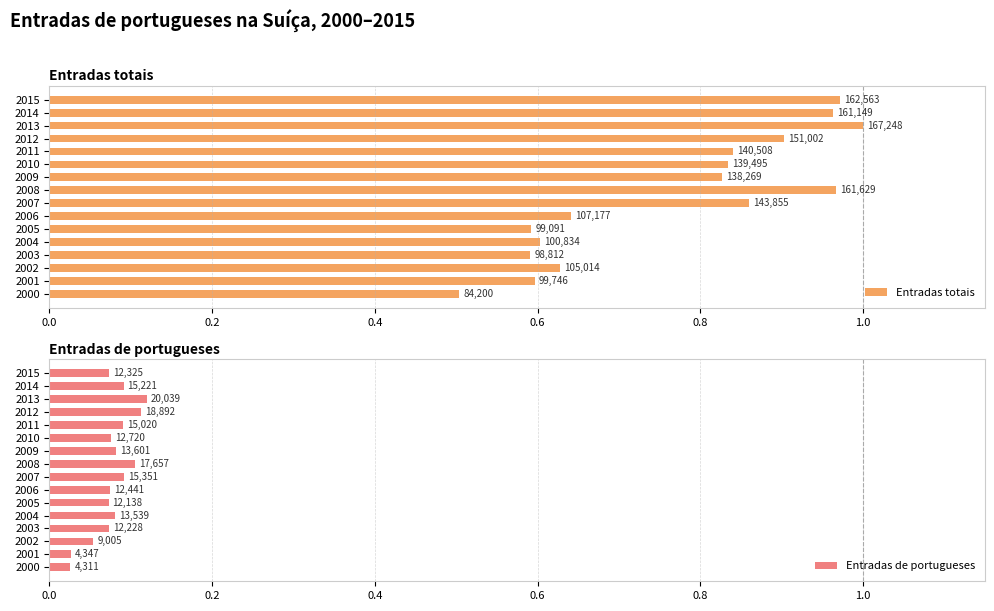

Is it true that Entradas totais equals 0.5 at 2000?

True